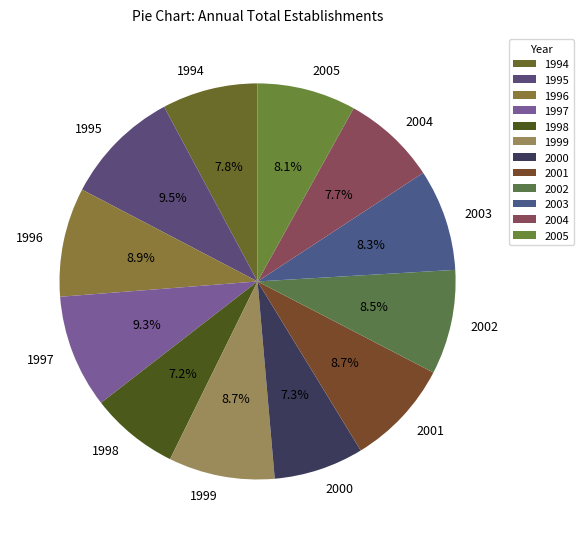

Is there any slice that represents more than half of the pie?

No